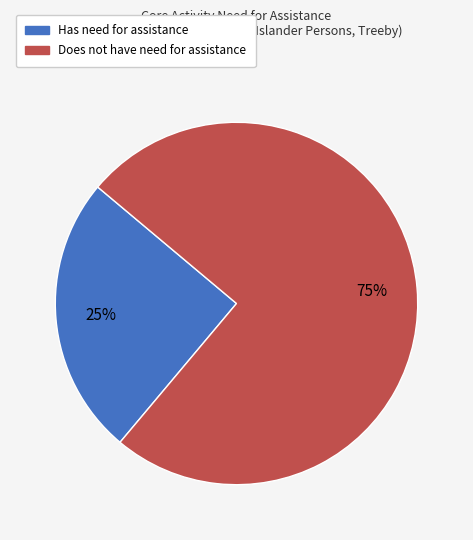

Is there a majority slice in this chart?

Yes